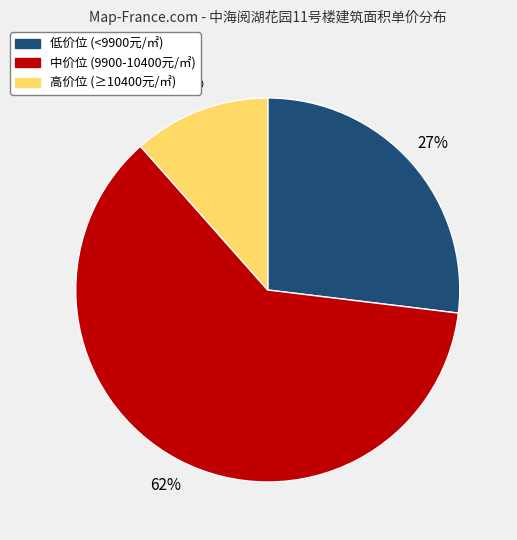

To the nearest percent, what is the average slice percentage?

33%